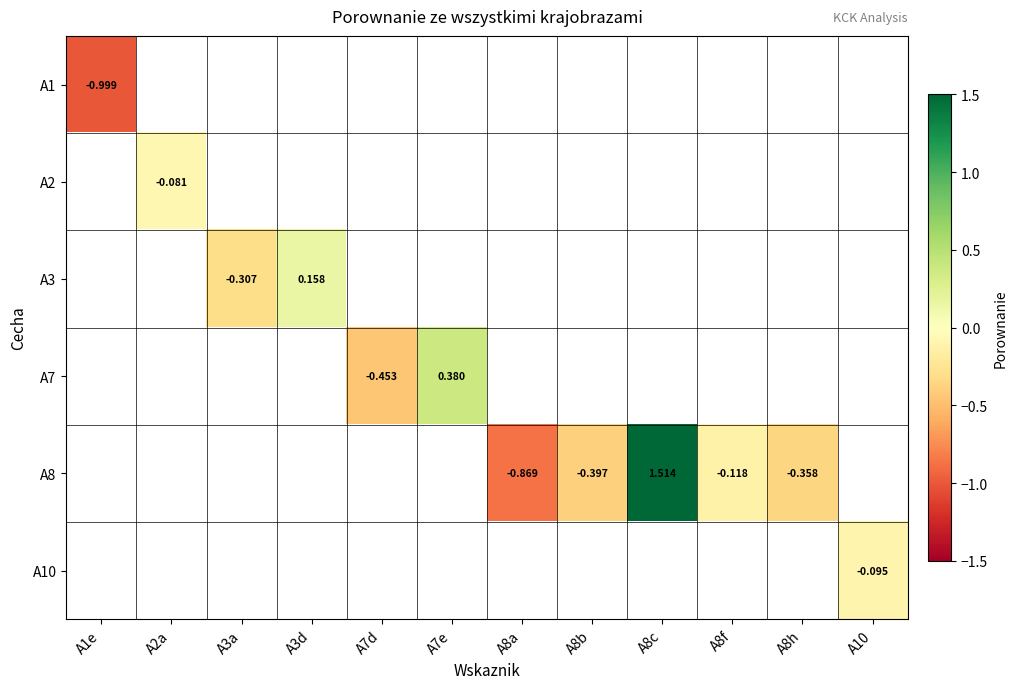

Is the value of A3 at A3a greater than the value of A1 at A1e?

Yes